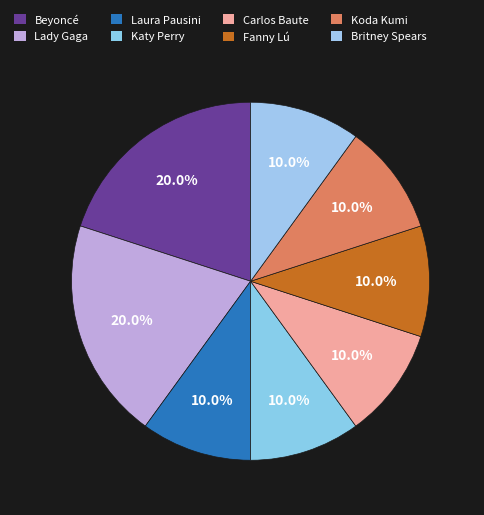

Which category has the biggest portion of the pie?

Beyoncé